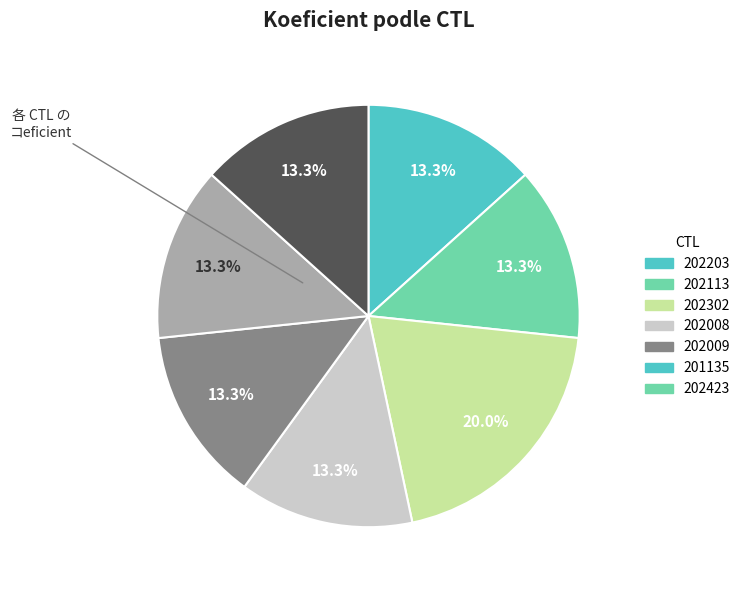

True or false: 202203 accounts for 22% of the total.

False